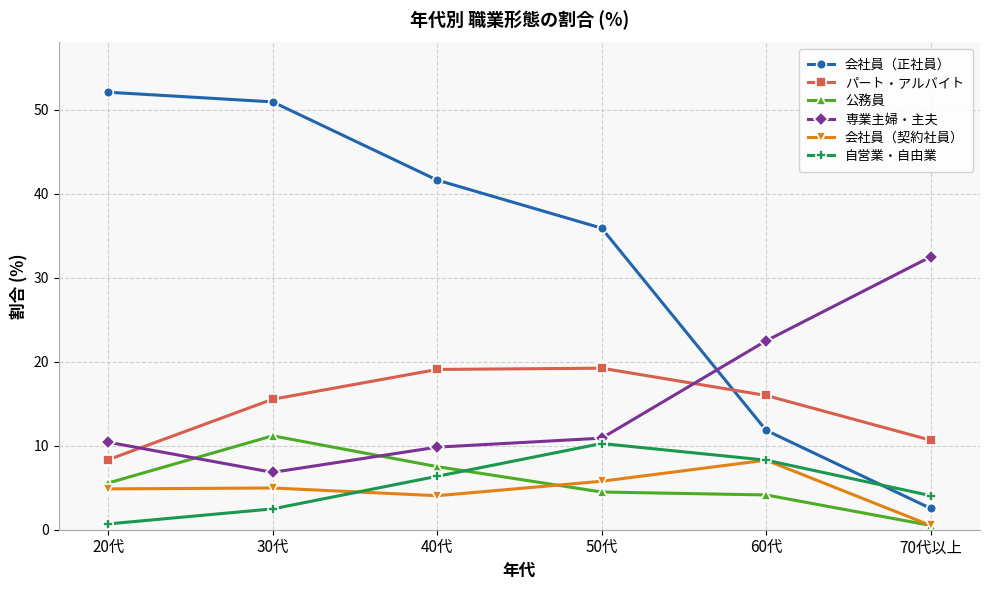

What is the minimum value for 公務員?

0.5